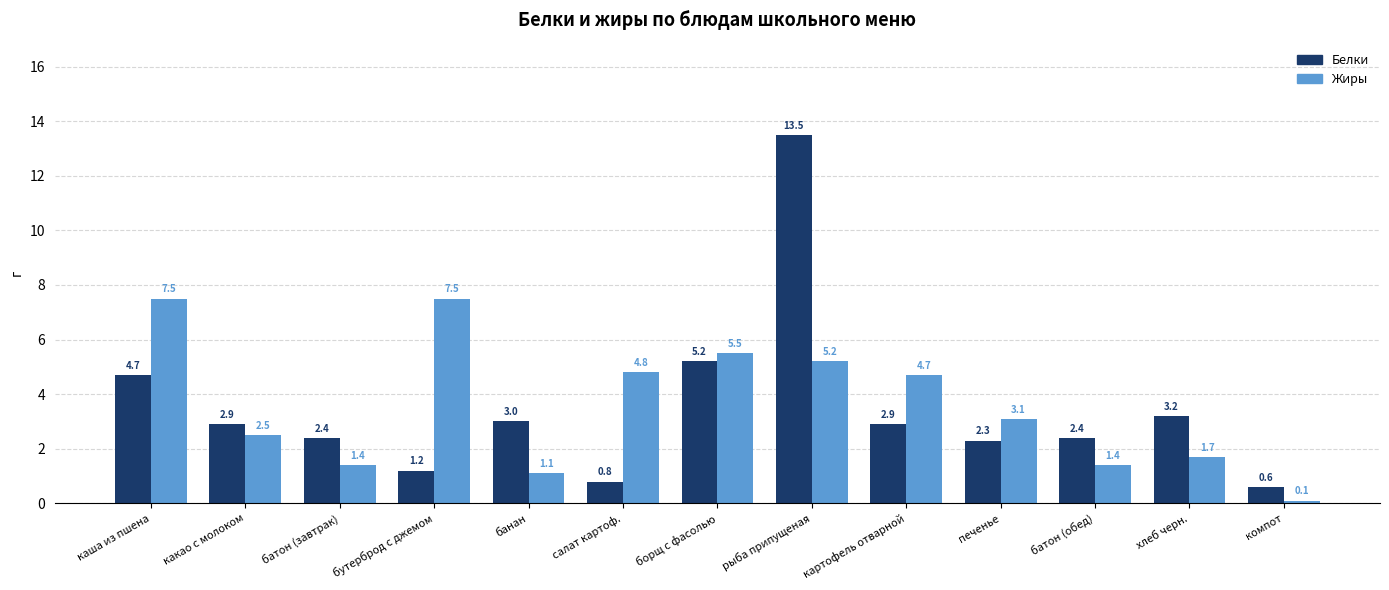

Count the number of categories in the chart.

13